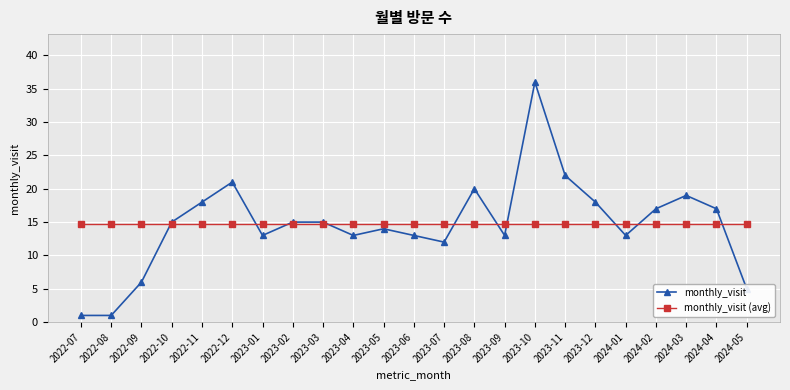

What is the sum of the monthly_visit values at 2024-01 and 2024-02?

30.0